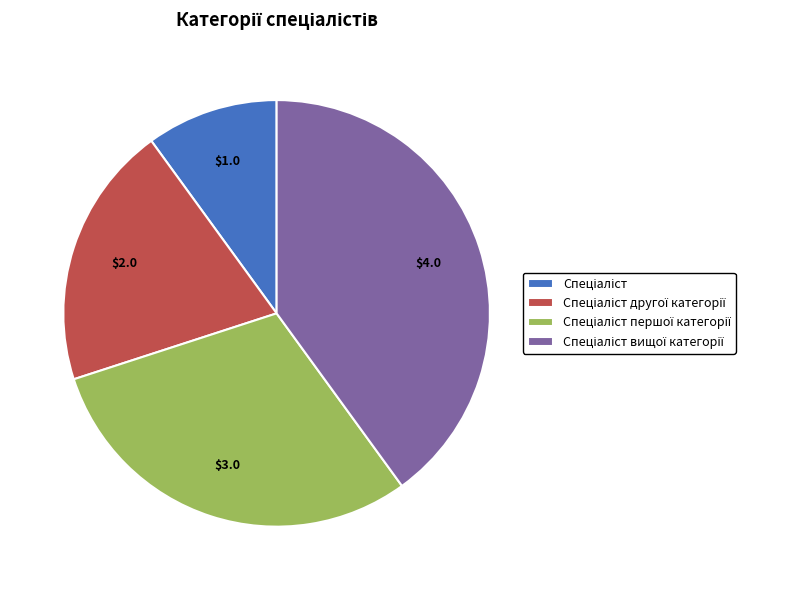

Does any single category account for the majority?

No